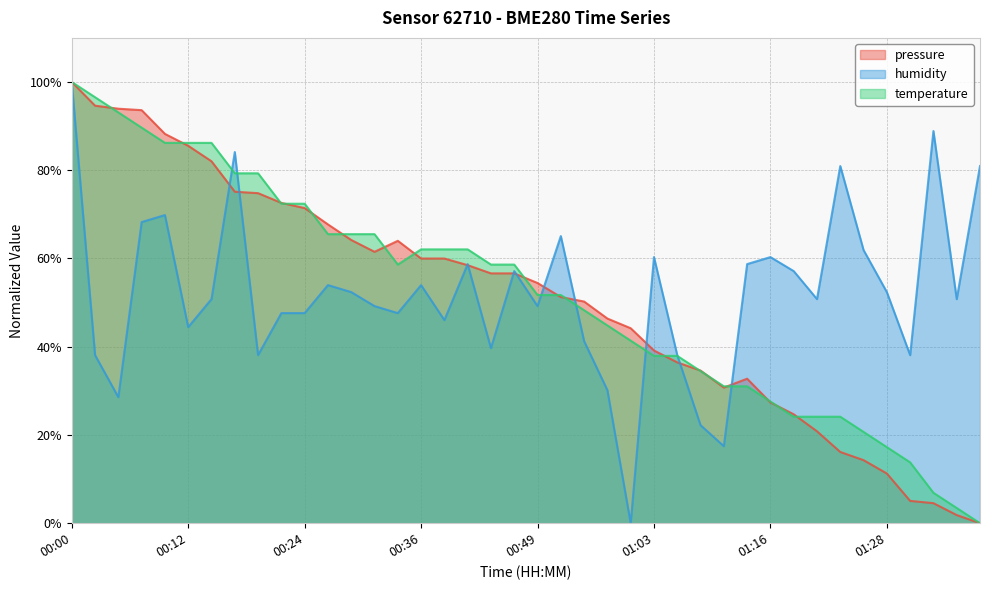

Where is the first local minimum for temperature?

00:34